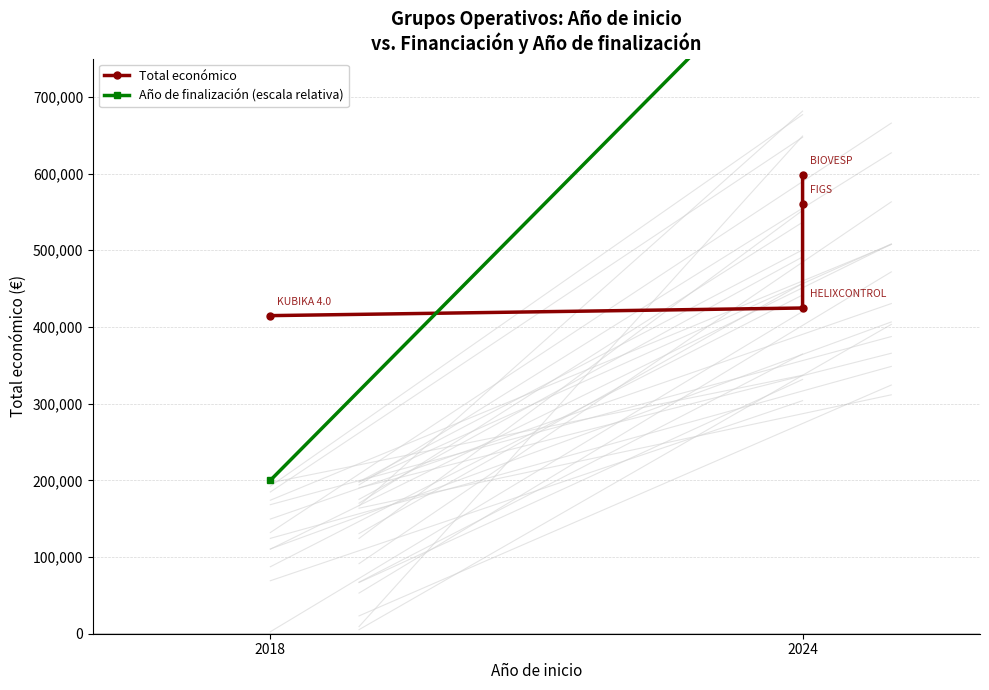

Between 2018 and 2024, which series saw the biggest shift?

Año de finalización (escala relativa)